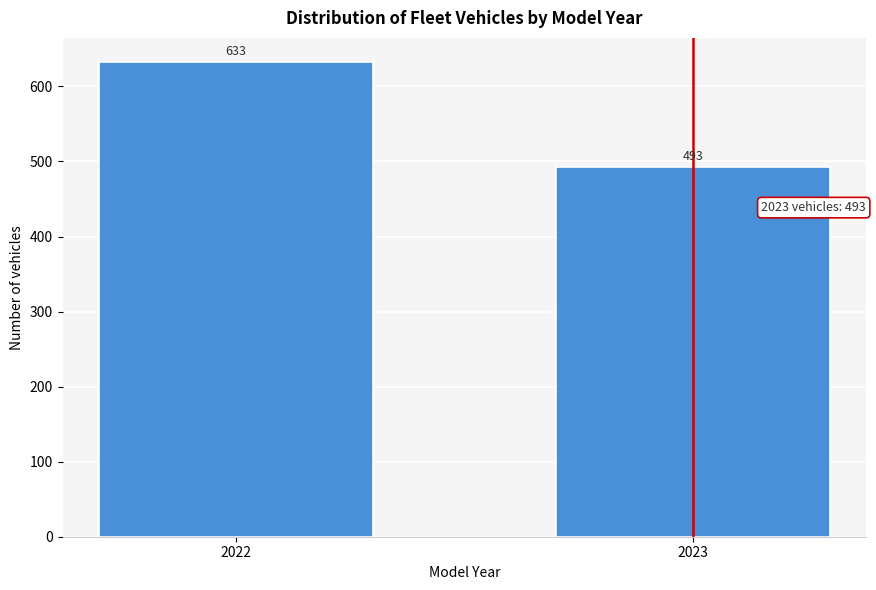

Reading left to right, what are all the values shown in this chart?

2022=633	2023=493